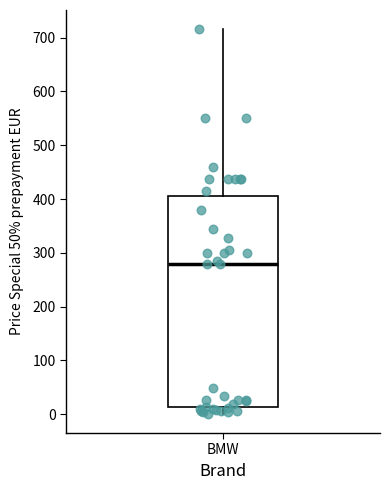

Where does the median line of the box for BMW sit on the y-axis? The values are not printed on the chart, so give them approximately, as read against the axis.

280